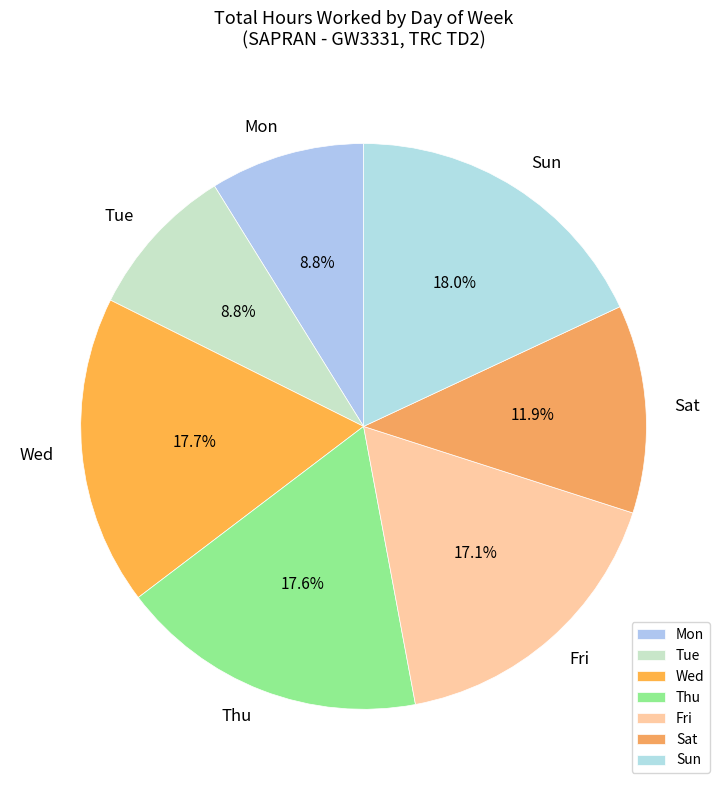

Is the sum of Sun and Thu greater than half?

No